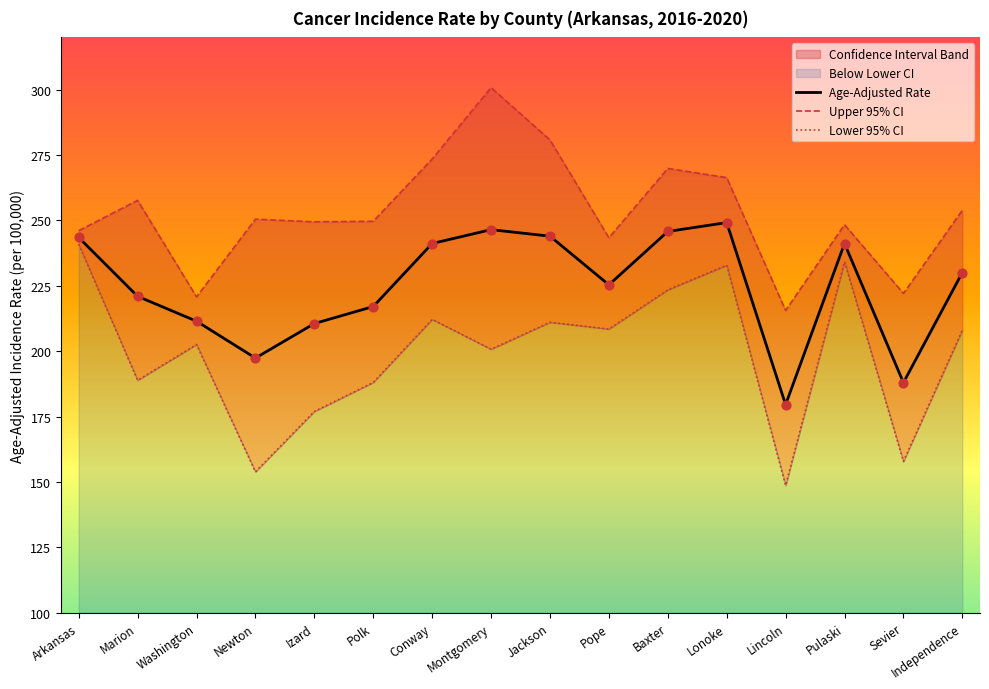

At which category is the sum across all series the highest?

Lonoke